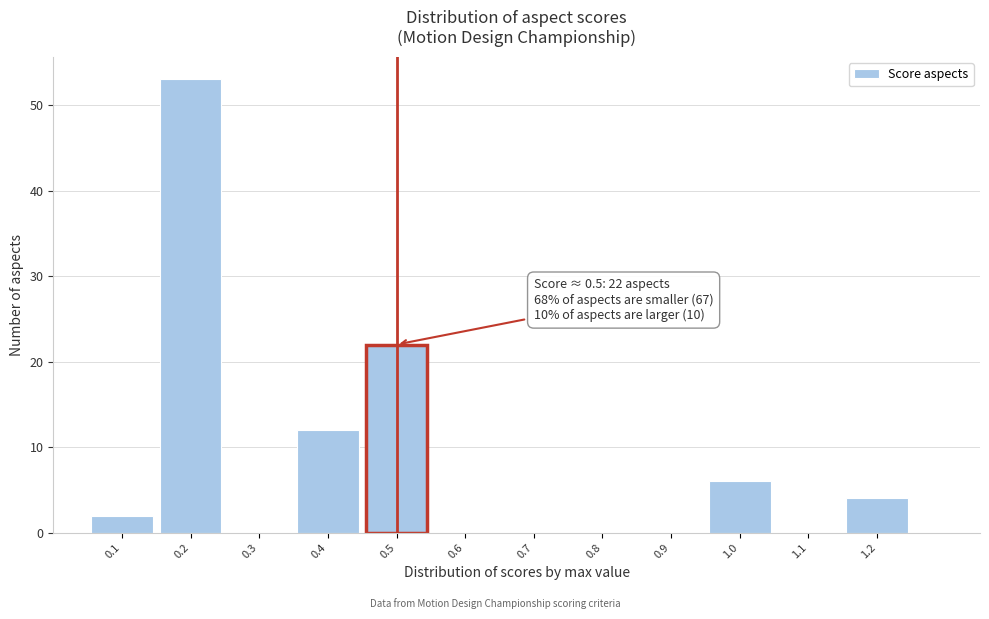

Which range on the x-axis has the tallest bar?

0.15 to 0.25